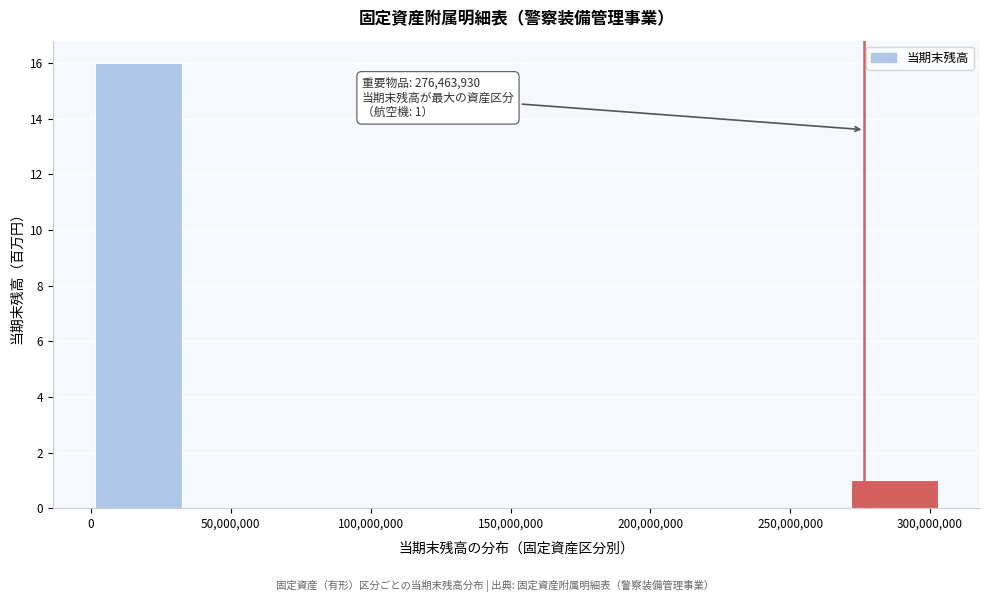

Over which range of the x-axis is the bar tallest?

0 to 35000000